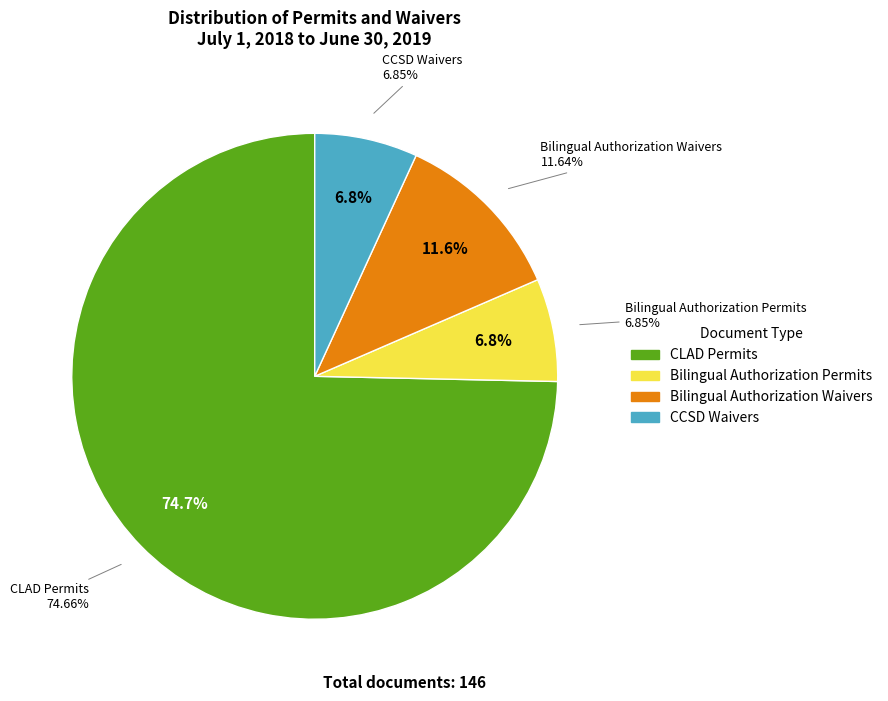

Is the sum of CCSD Waivers and CLAD Permits greater than half?

Yes